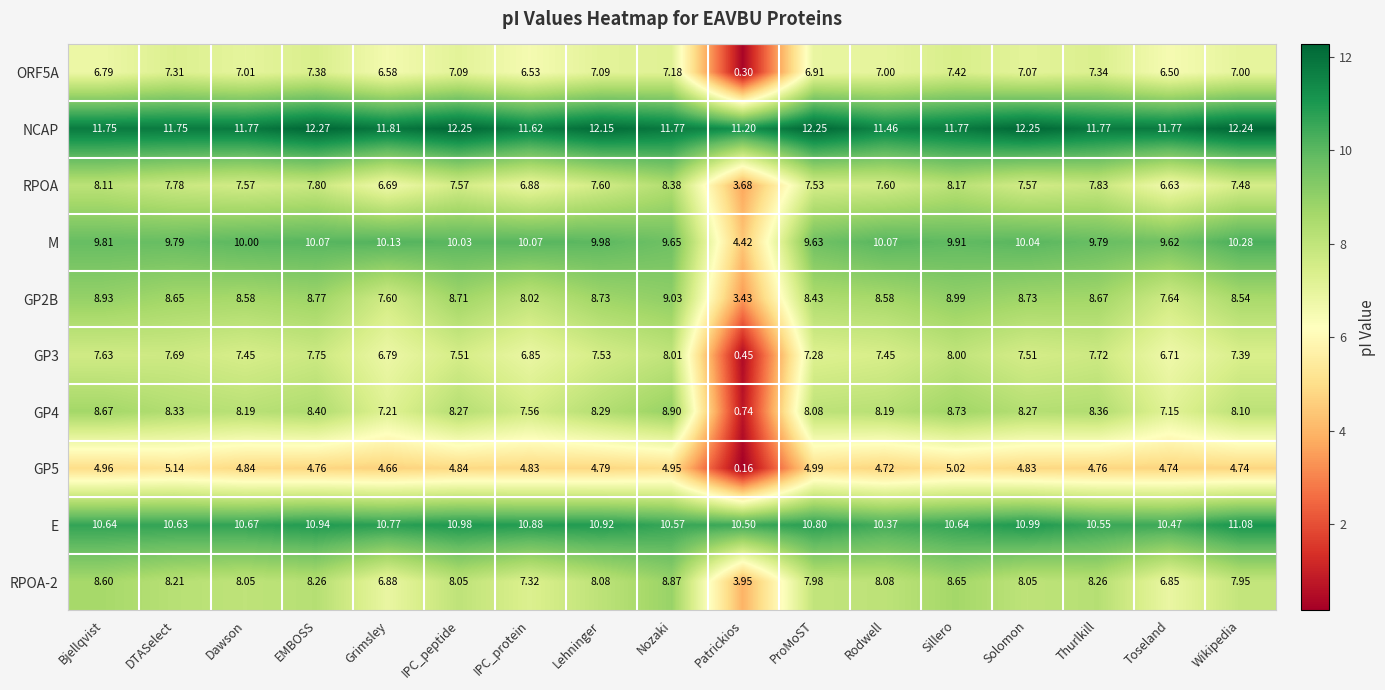

Which category has the highest value across all series?

EMBOSS